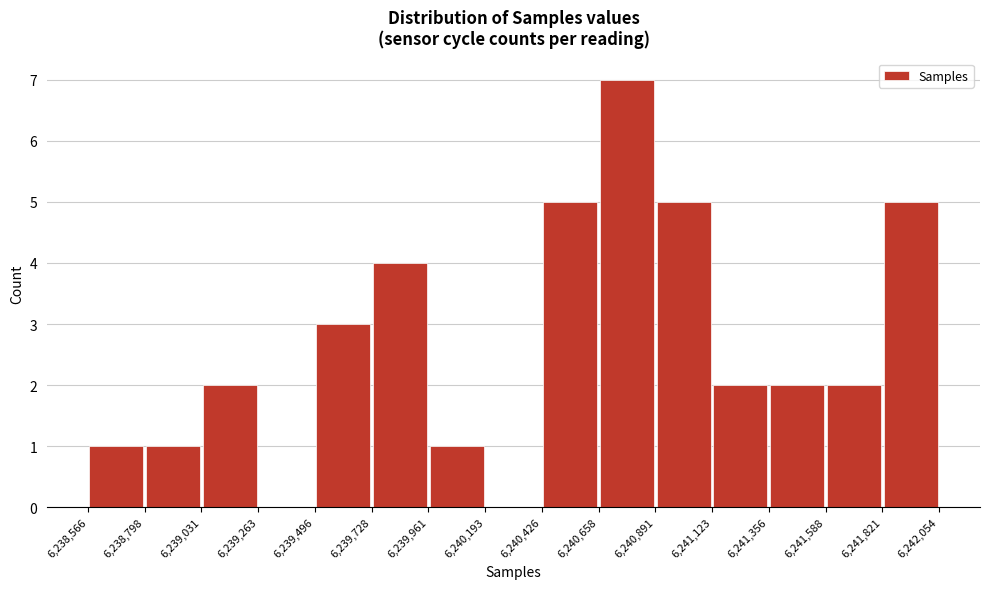

What is the height of the bar covering 6,238,798 to 6,239,031 on the x-axis? The values are not printed on the chart, so give them approximately, as read against the axis.

1